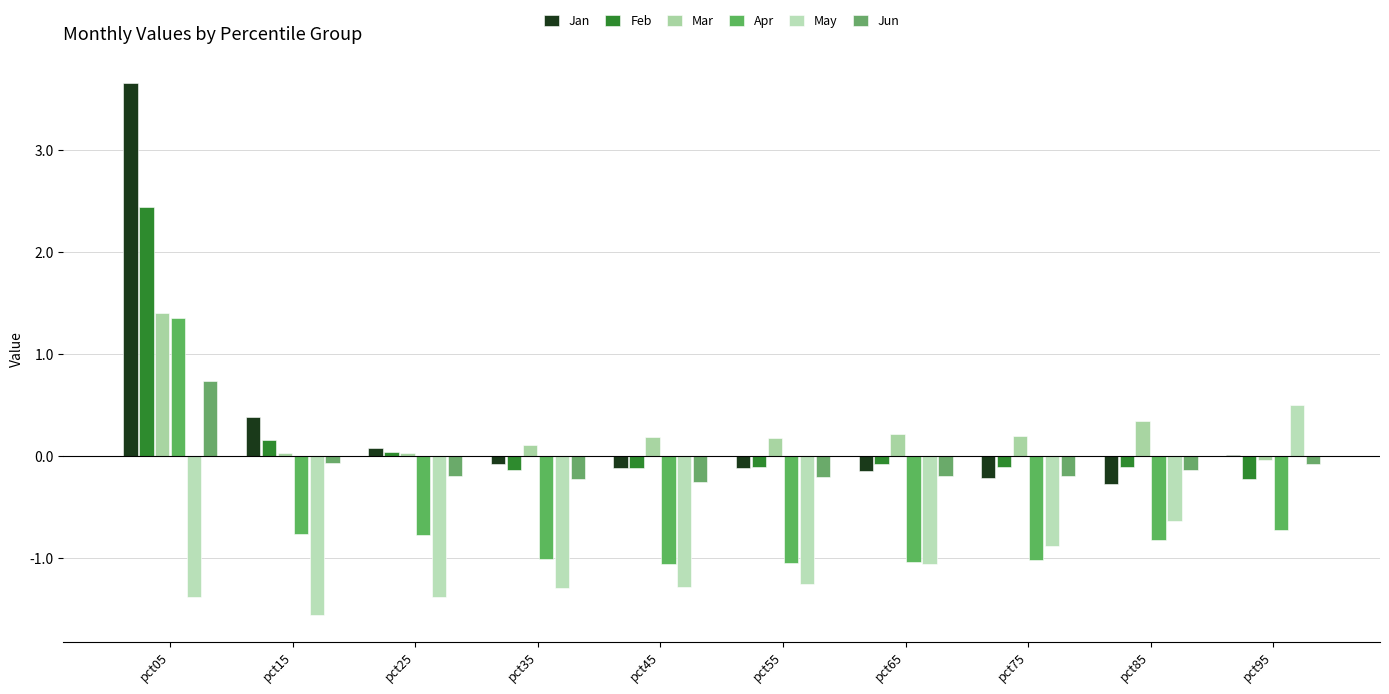

Which series has the largest total across all categories?

Jan